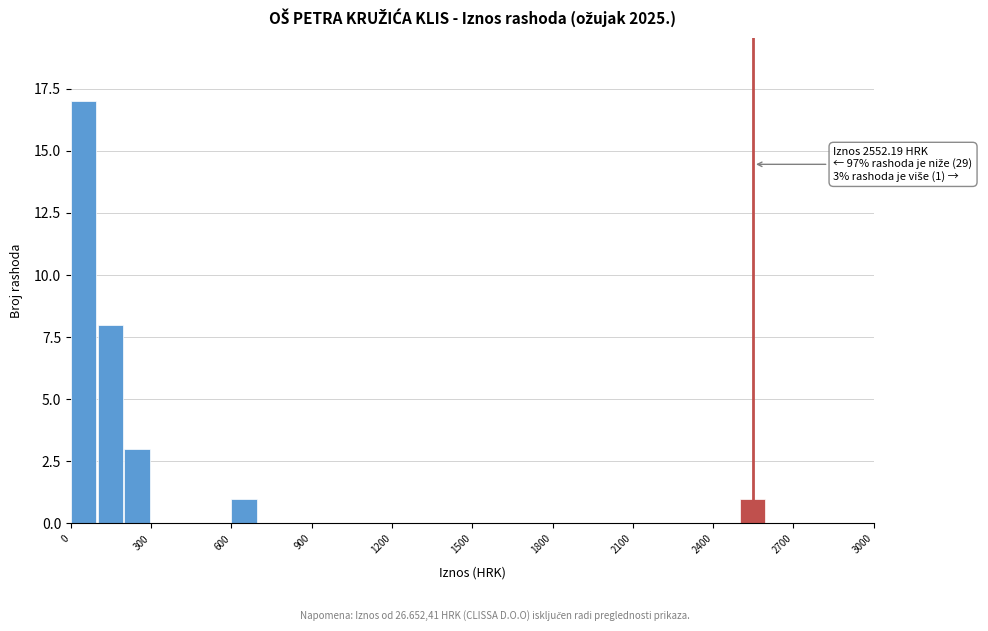

Read against the x-axis, roughly where is the centre of the tallest bar?

50